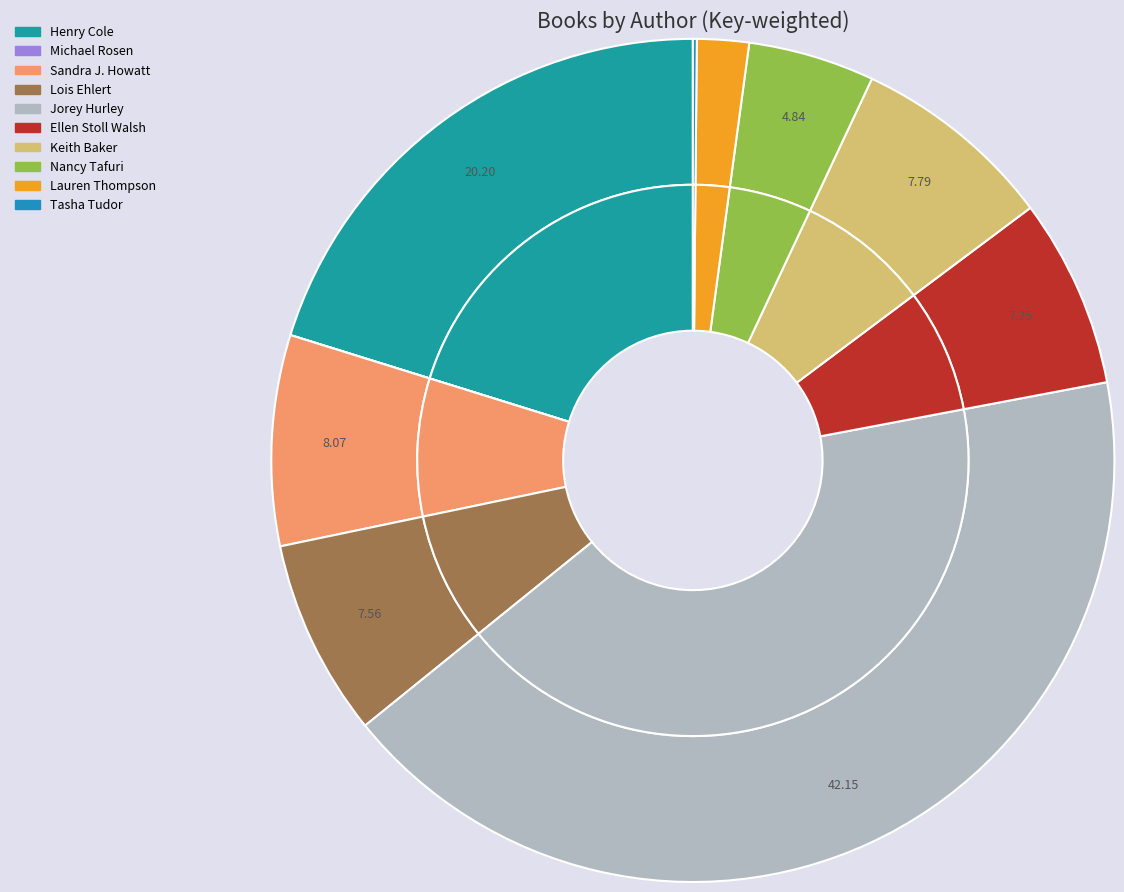

What portion of the pie excludes Nancy Tafuri?

95.2%